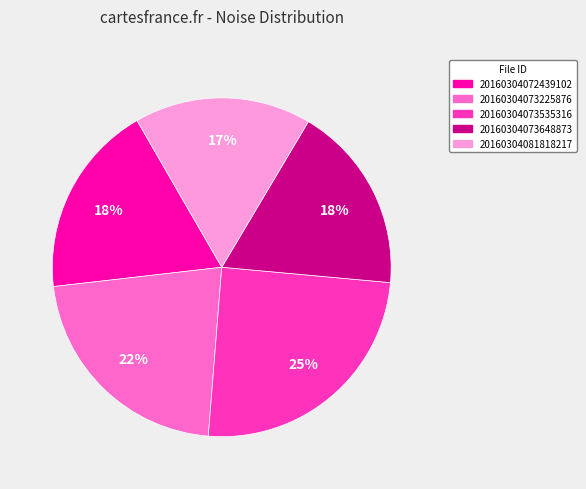

To the nearest percent, what percentage of the pie is 20160304073535316?

25%